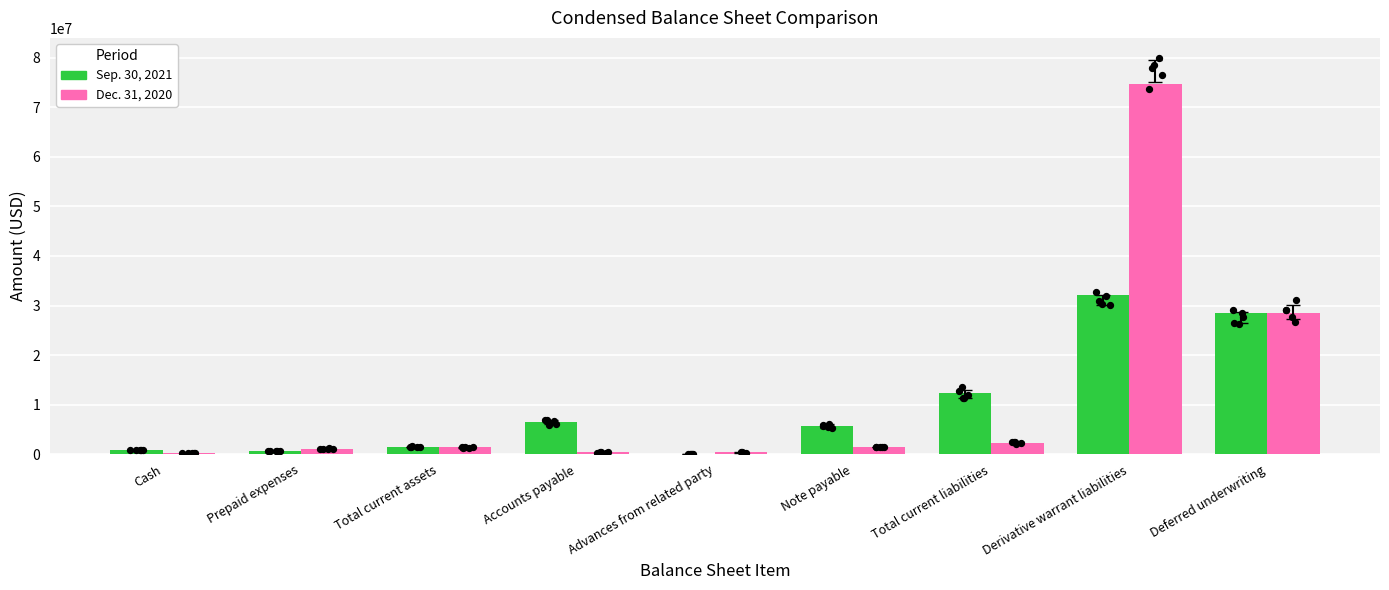

At which category is the sum across all series the highest?

Derivative warrant liabilities